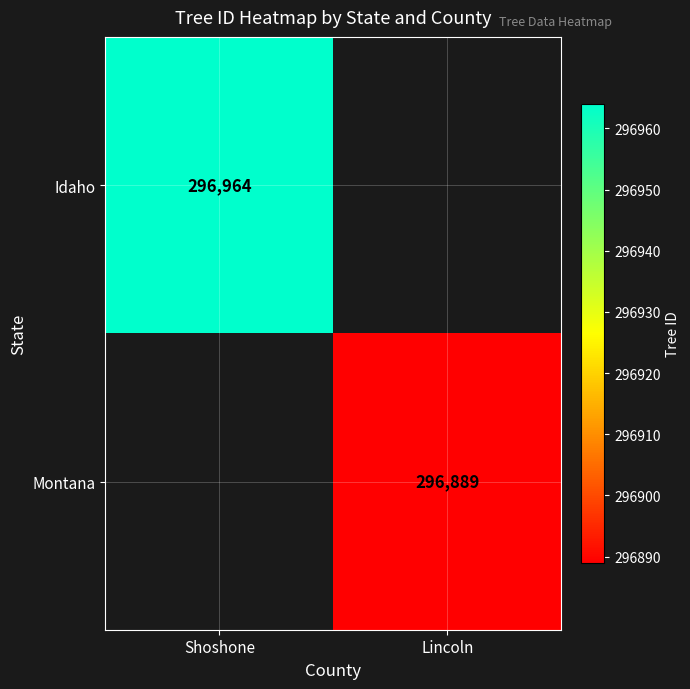

Is the value of Montana at Lincoln greater than the value of Idaho at Shoshone?

No